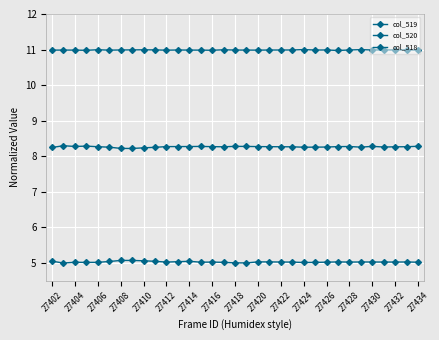

Does the chart have visible grid lines?

Yes